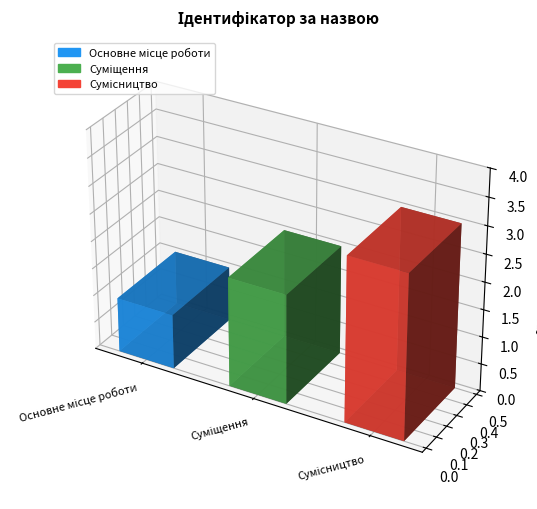

Reading right to left, list all the values displayed in this chart.

3	2	1